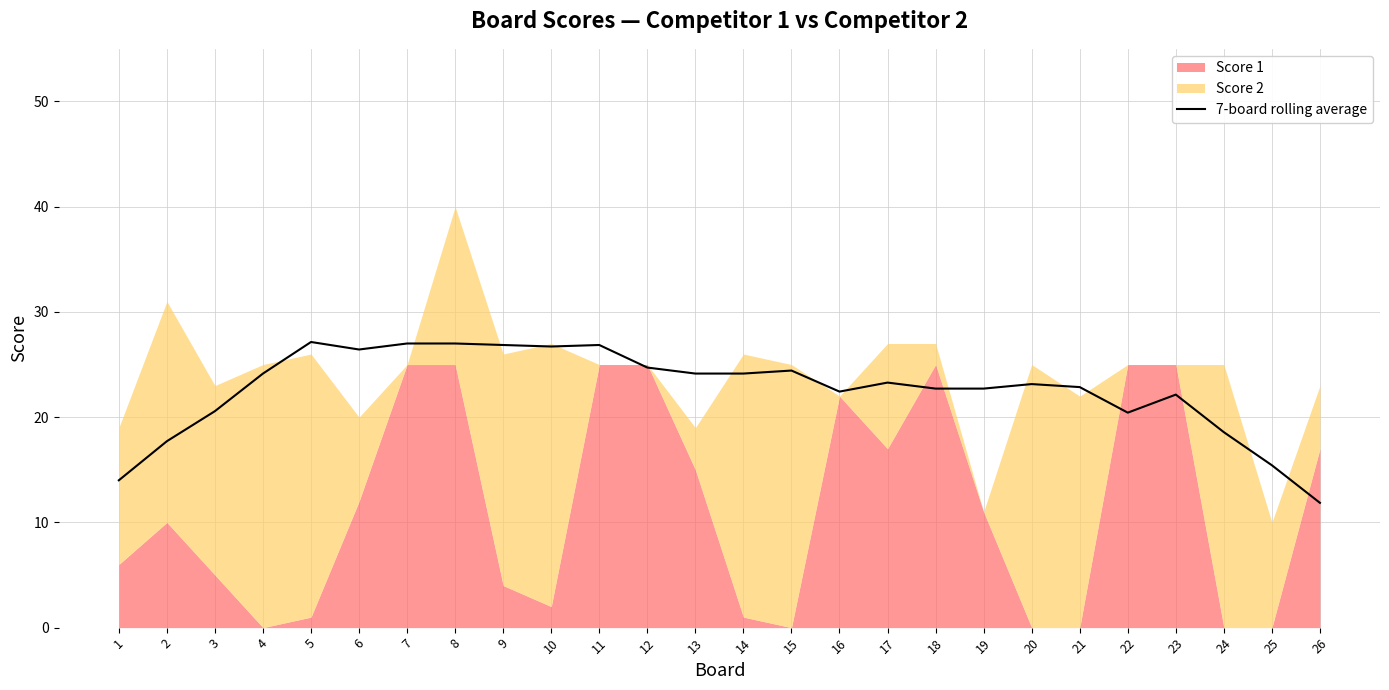

The value of 7-board rolling average at 8 is 44.9. True or false?

False